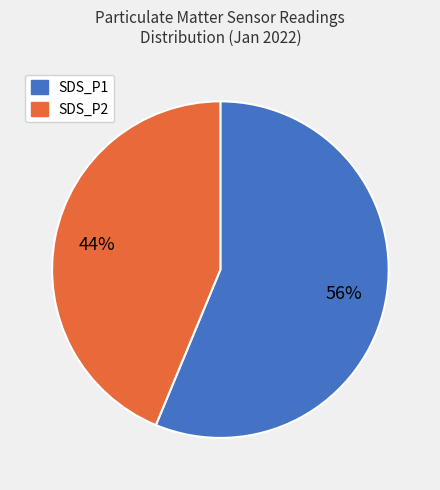

To the nearest percent, what percentage of the pie is SDS_P2?

44%